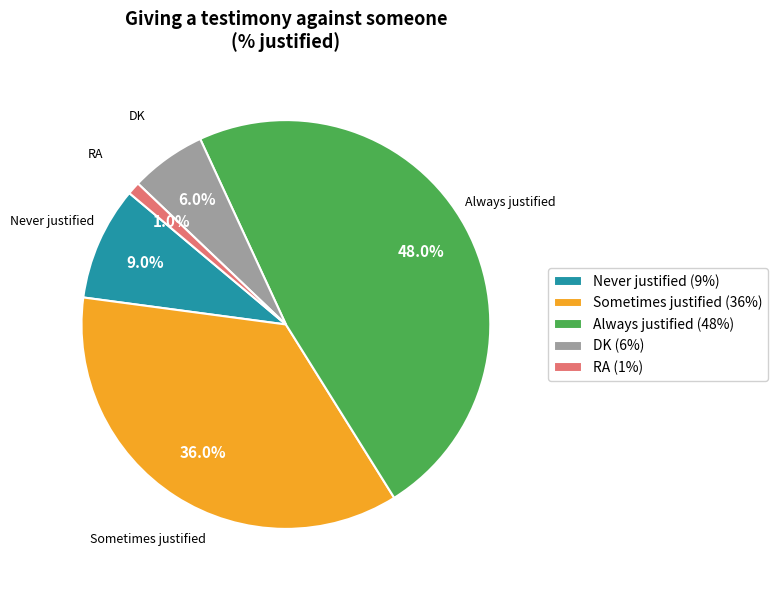

What is the smallest slice in the pie chart?

RA